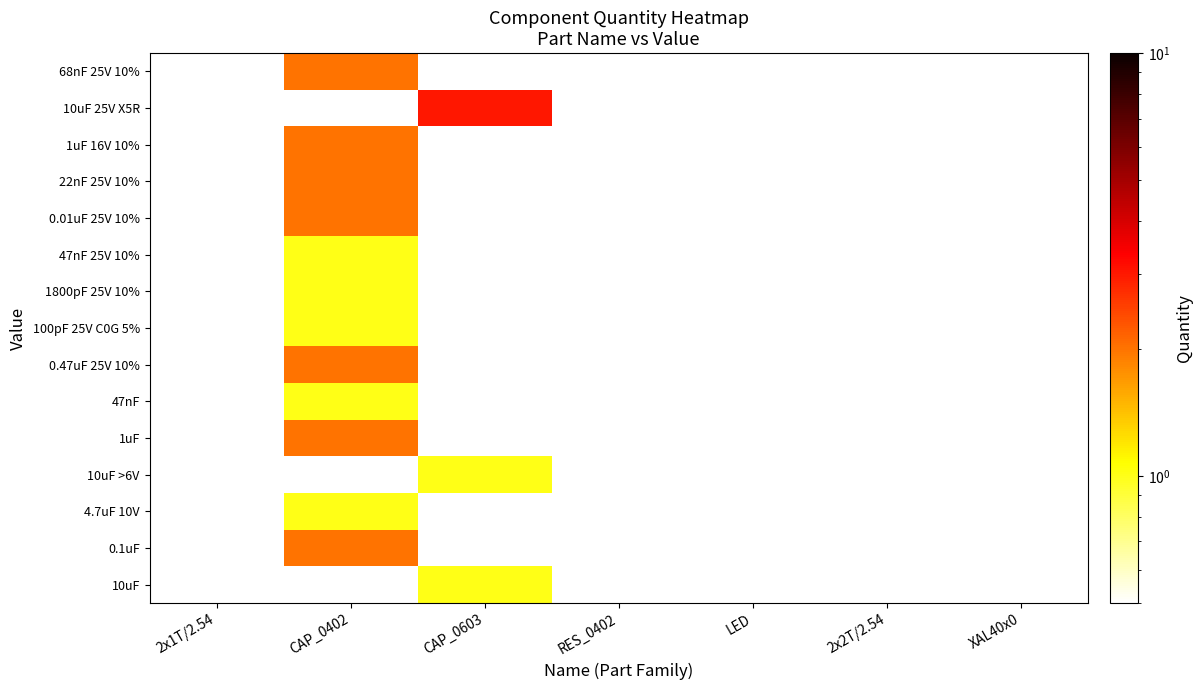

What is the maximum value shown in the chart?

3